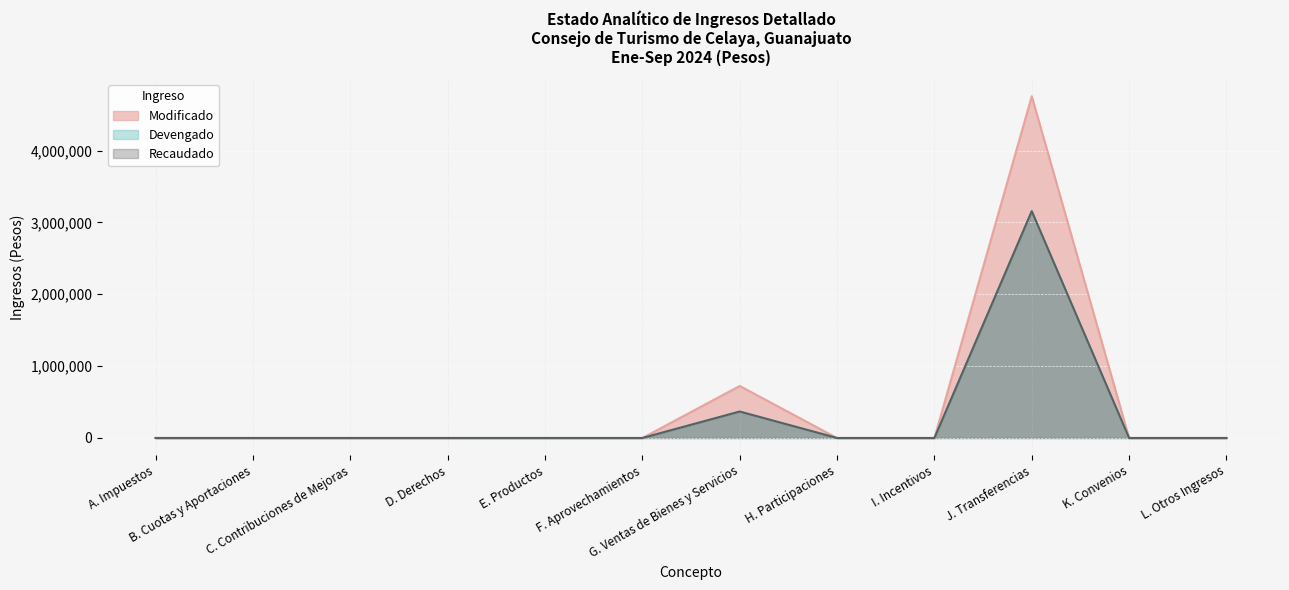

Count the number of data series in this chart.

3